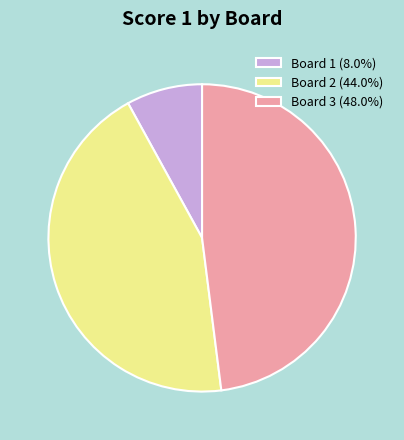

Which has a higher value, Board 2 or Board 1?

Board 2